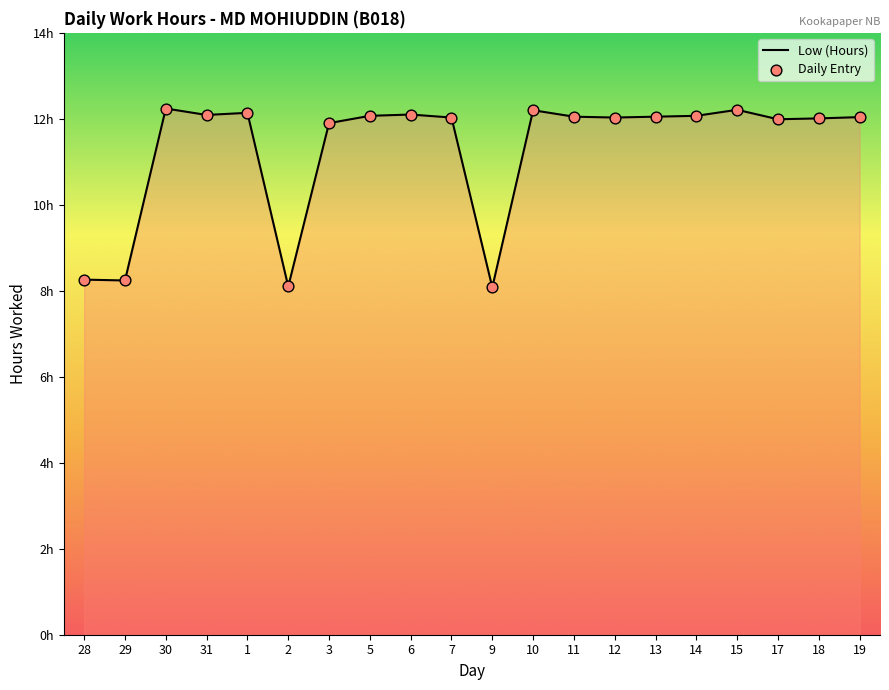

What is the change in value from 1 to 17?

-0.2